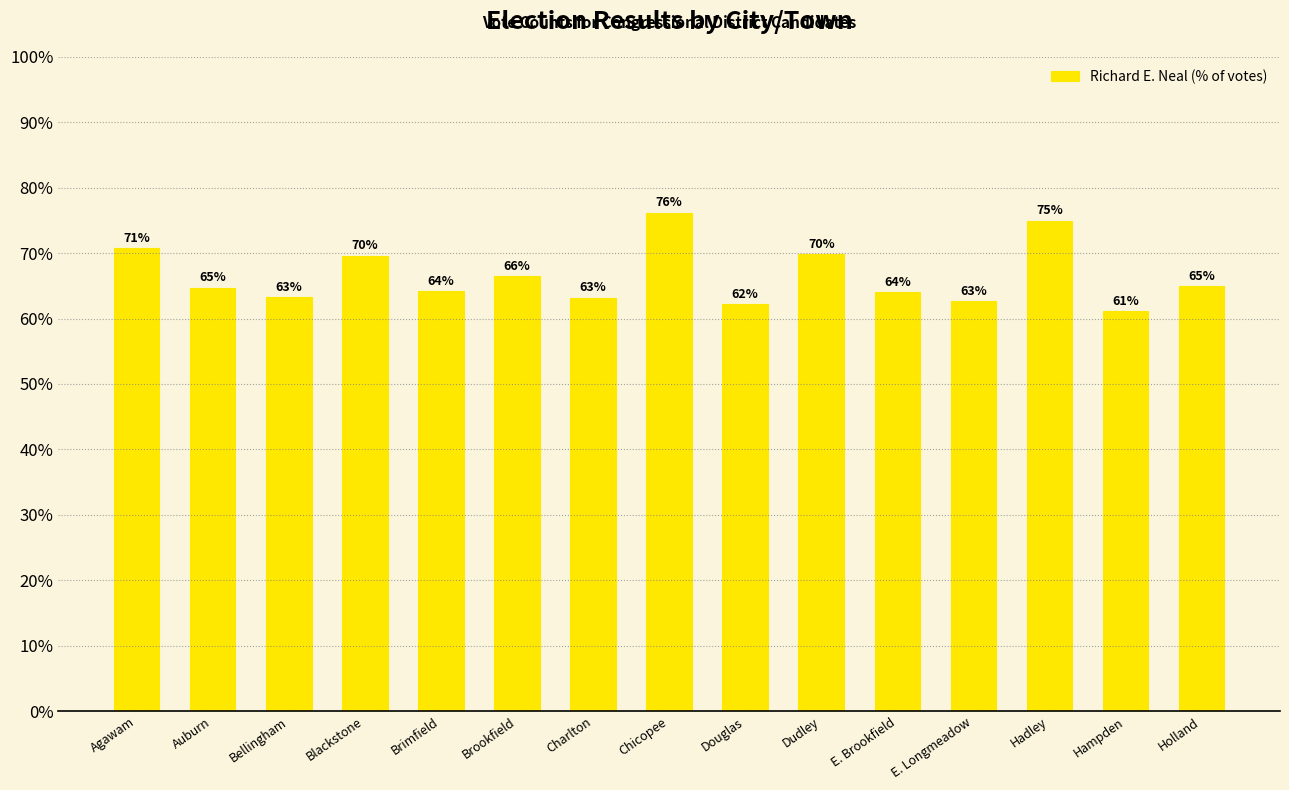

What is the maximum value shown in the chart?

76.2